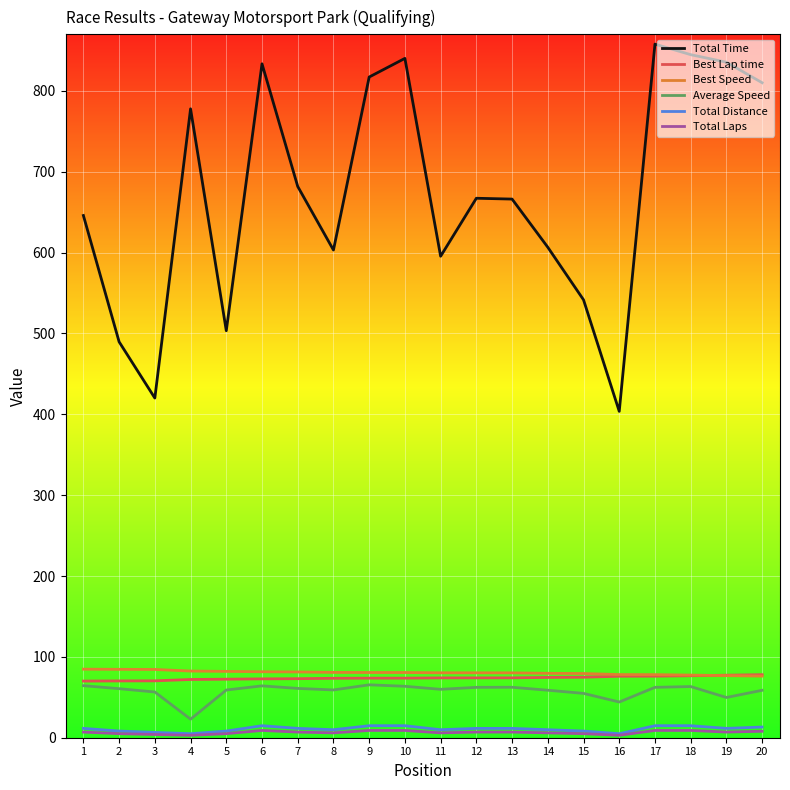

Is the value of Total Time at 16 greater than the value of Average Speed at 8?

Yes